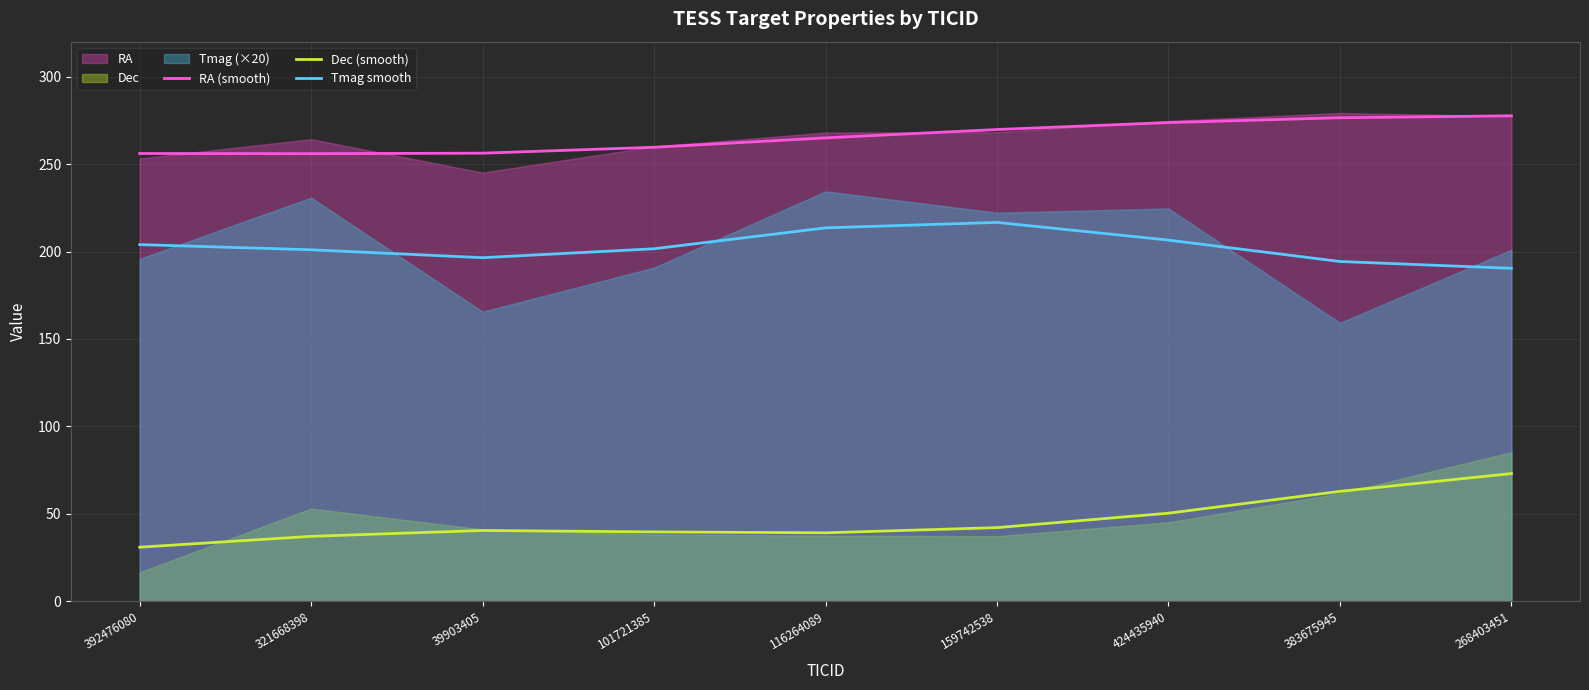

How many data points in RA (smooth) are above 264?

5